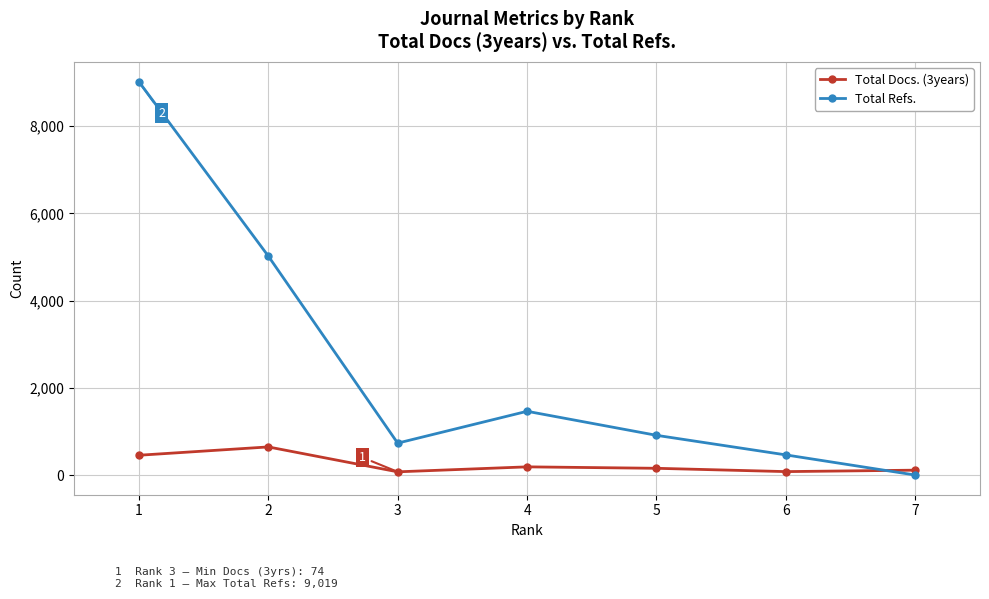

Is this an area chart (filled region under the line)?

No